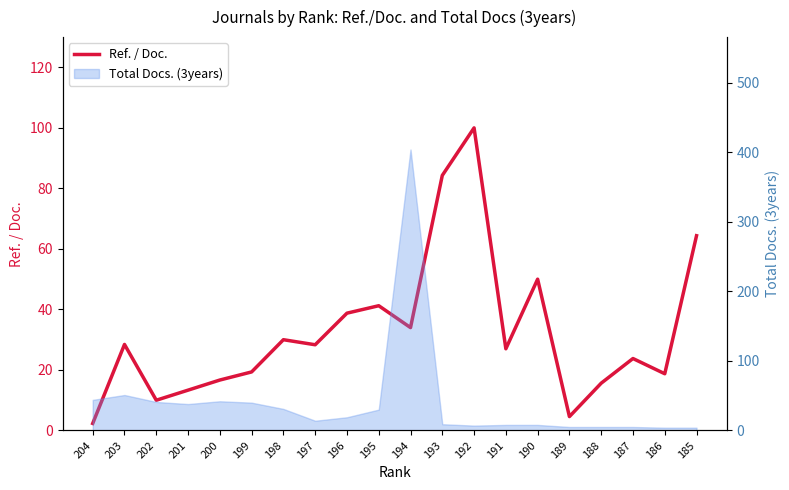

How many data points are less than 28?

10